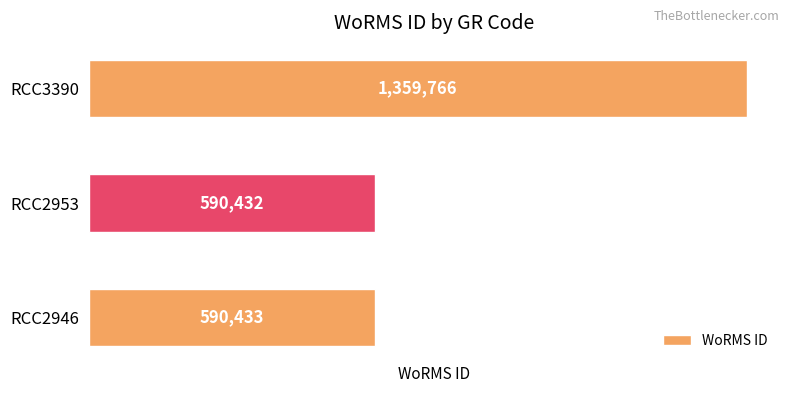

Between RCC2946 and RCC3390, which is larger?

RCC3390